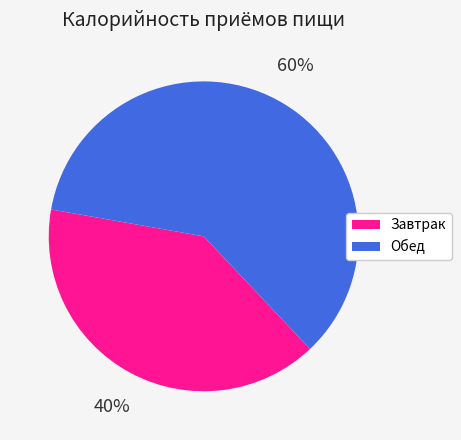

What percentage is the Завтрак slice, to the nearest percent?

40%